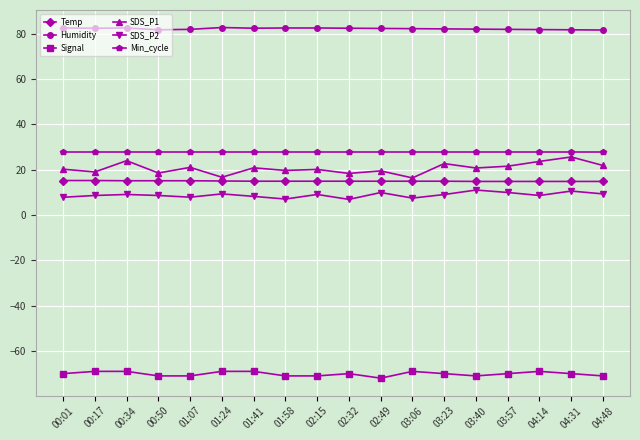

What is the sum of the Humidity values at 02:32 and 00:17?

164.8